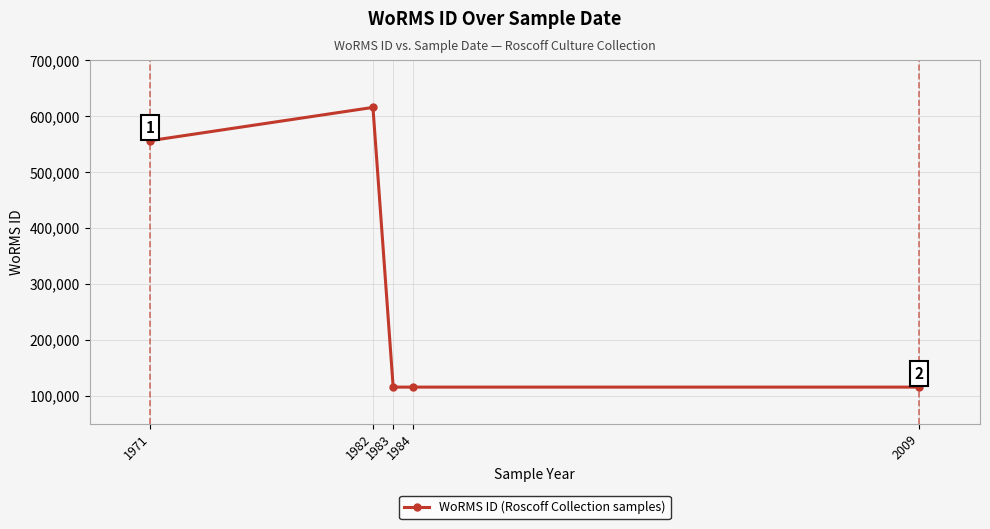

Where is the first local maximum?

1982